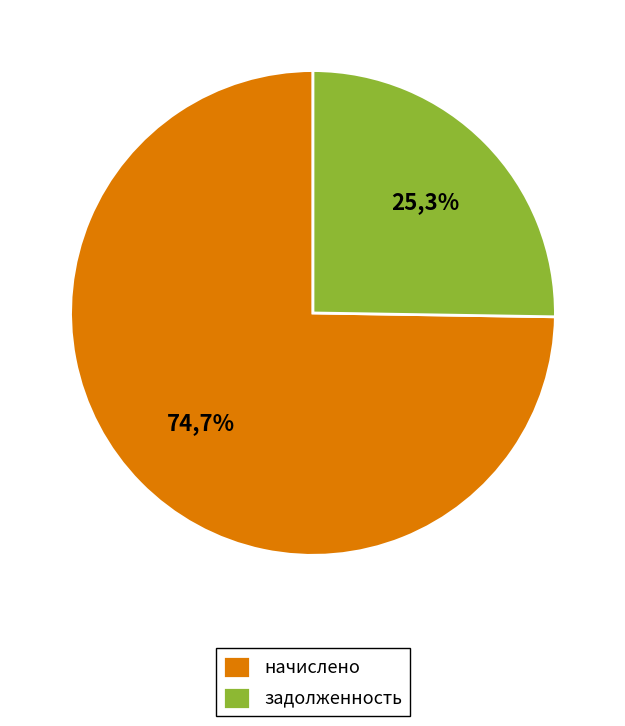

Do 18 and 8 together represent more than half of the pie?

No